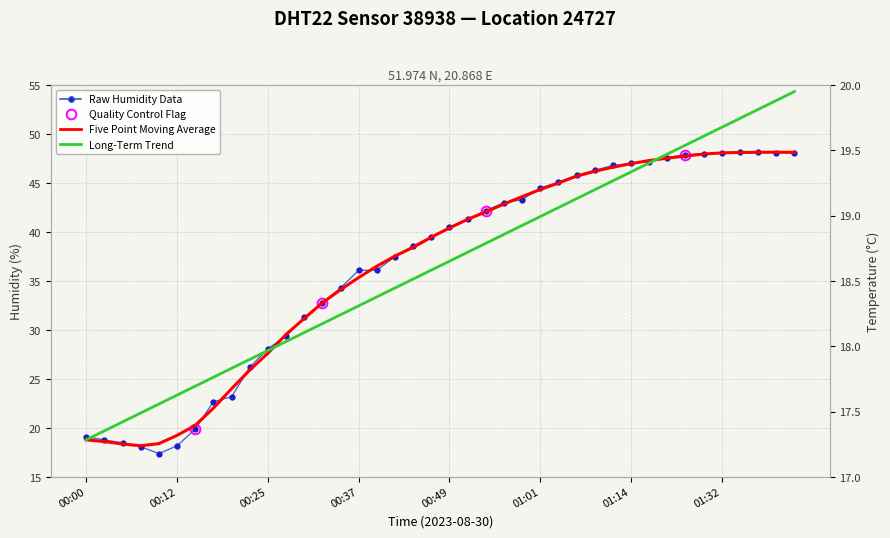

What is the value of the Raw Humidity Data point at the 23rd from the left?

42.2